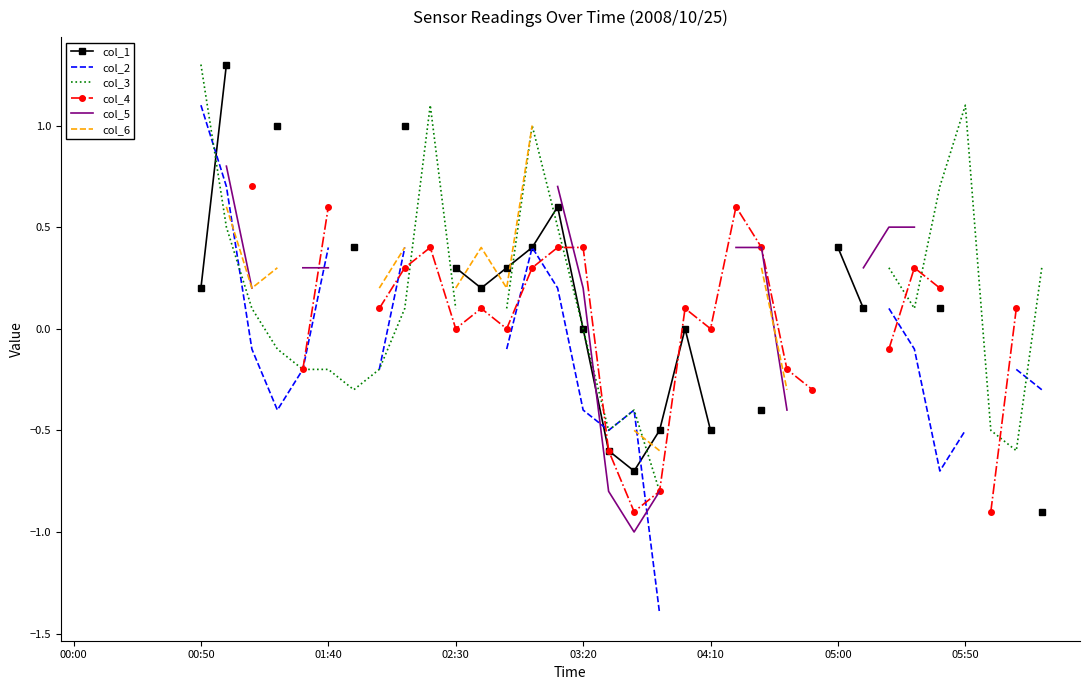

How many lines are shown in the chart?

6